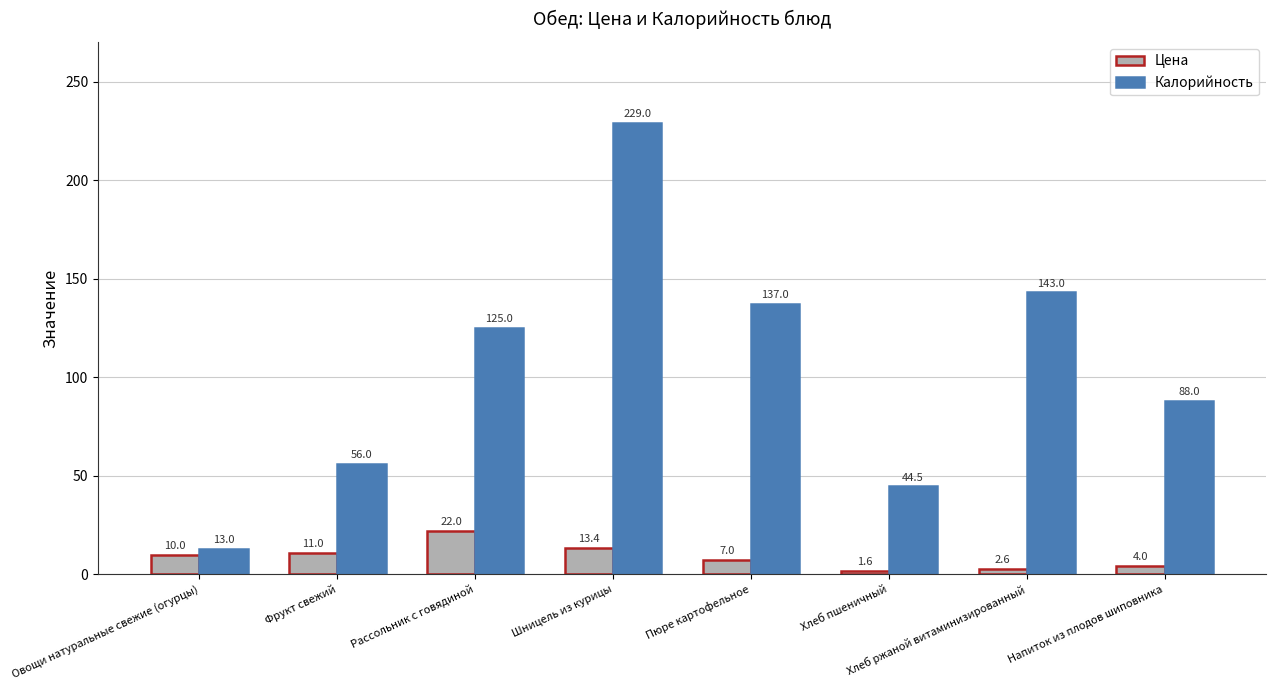

Is the value of Цена at Рассольник с говядиной greater than the value of Калорийность at Шницель из курицы?

No